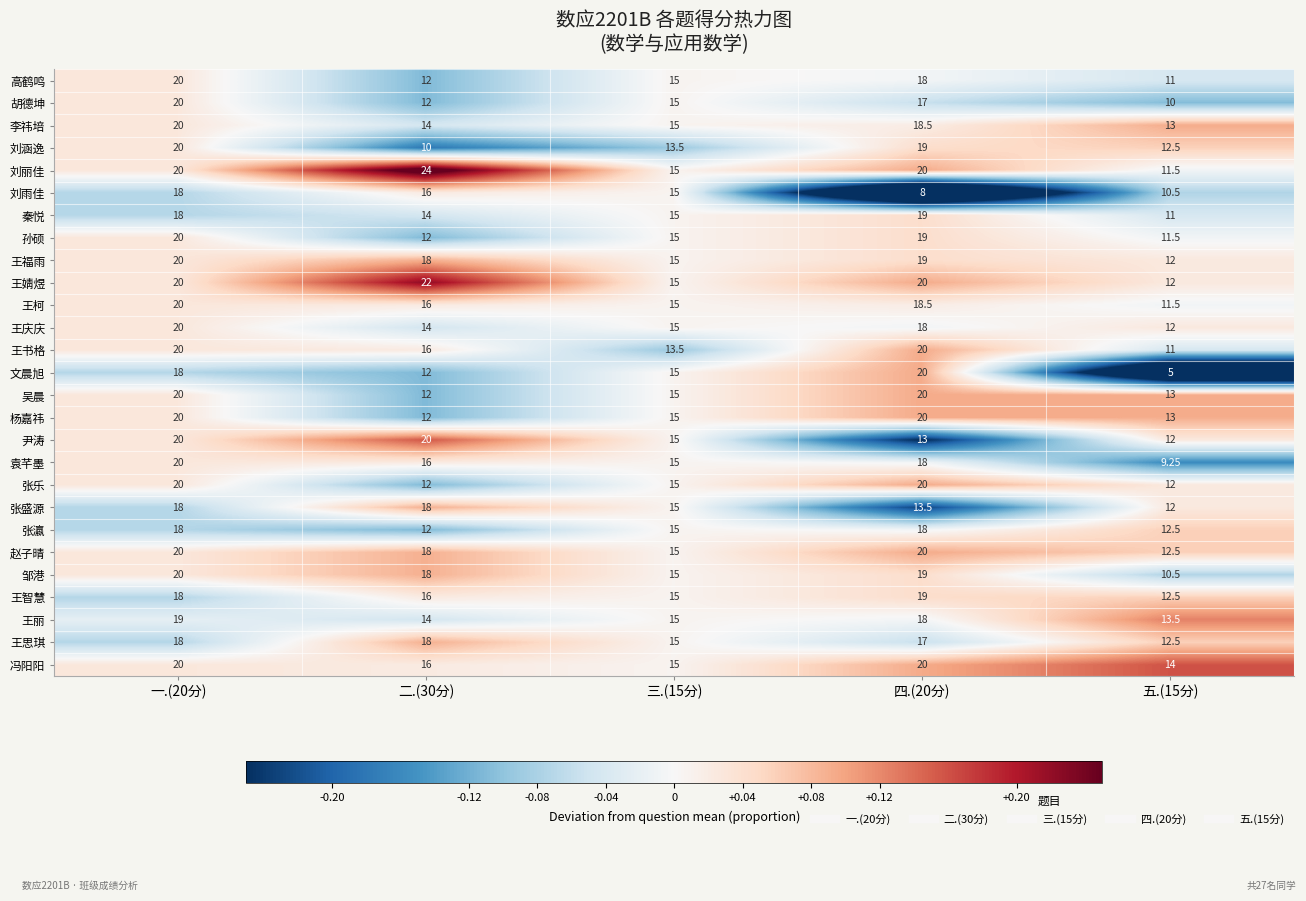

Which series has the largest total across all categories?

刘丽佳